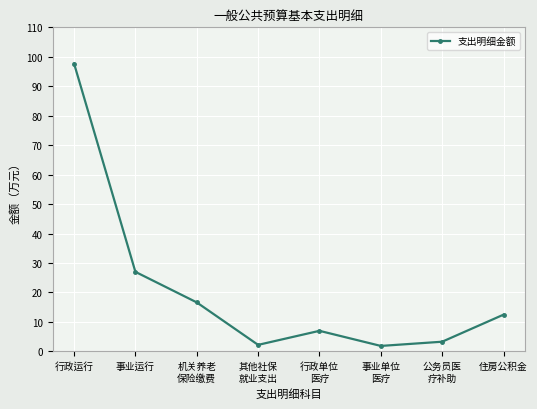

How many lines are shown in the chart?

1